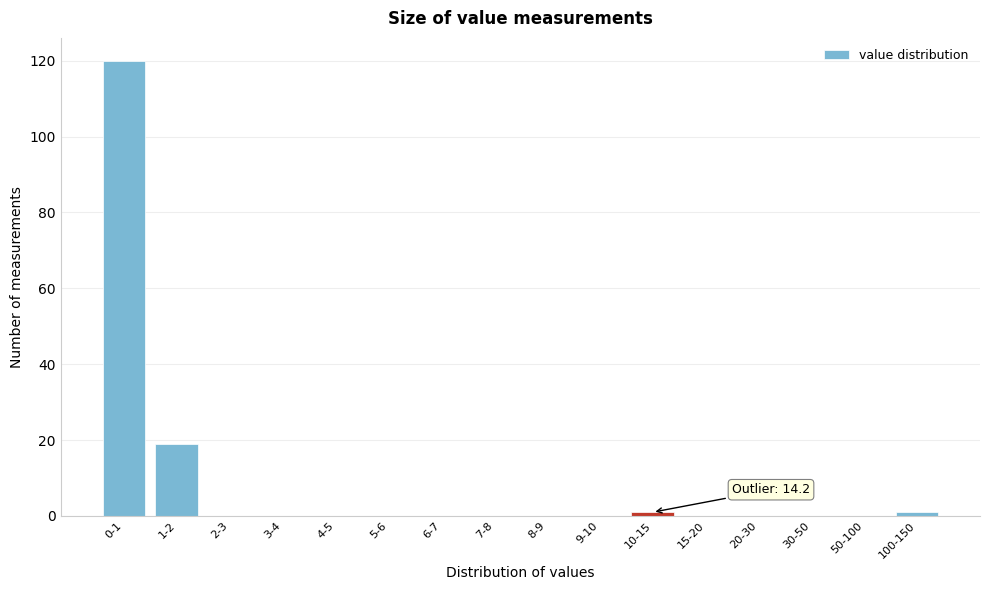

Reading right to left, extract all data points from this chart.

100-150=1	50-100=0	30-50=0	20-30=0	15-20=0	10-15=1	9-10=0	8-9=0	7-8=0	6-7=0	5-6=0	4-5=0	3-4=0	2-3=0	1-2=19	0-1=120